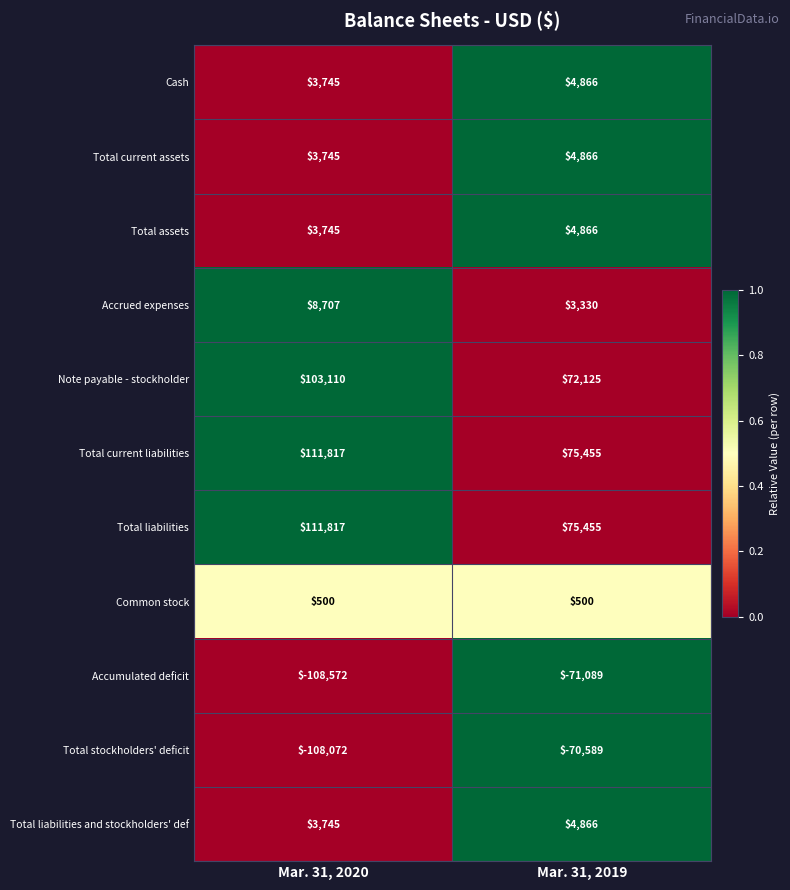

Is it true that Total assets equals 3745 at Mar. 31, 2020?

True